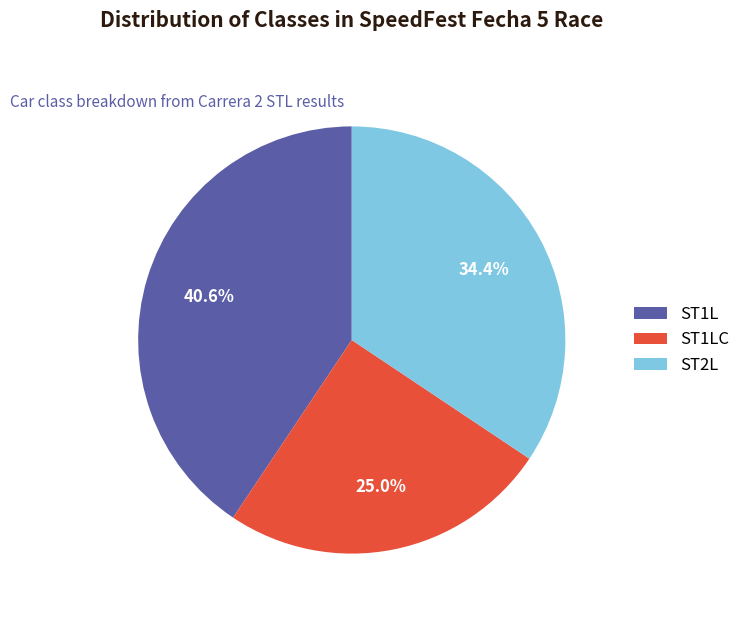

Does any single category account for the majority?

No